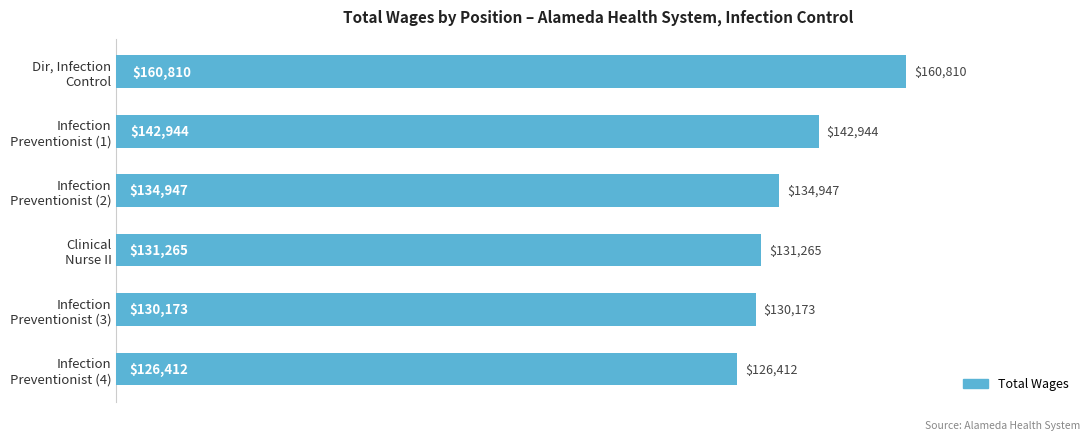

What is the sum of all values?

826551